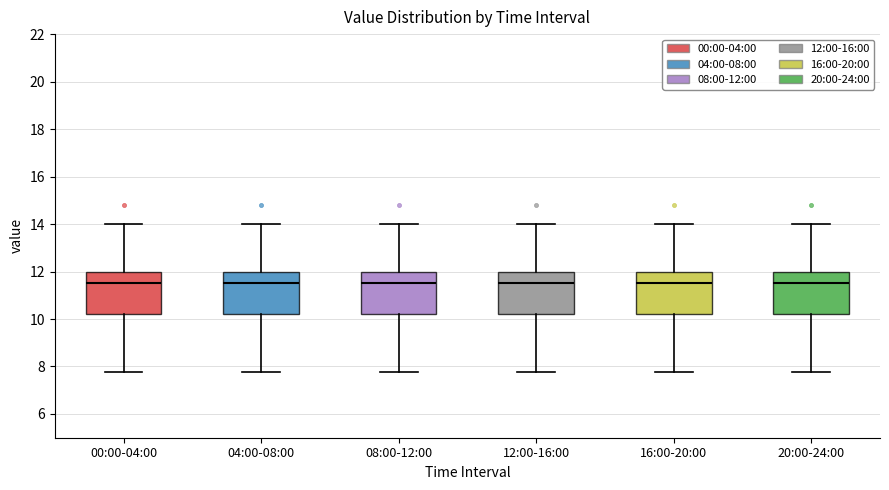

Where does the median line of the box for 08:00-12:00 sit on the y-axis? The values are not printed on the chart, so give them approximately, as read against the axis.

11.6